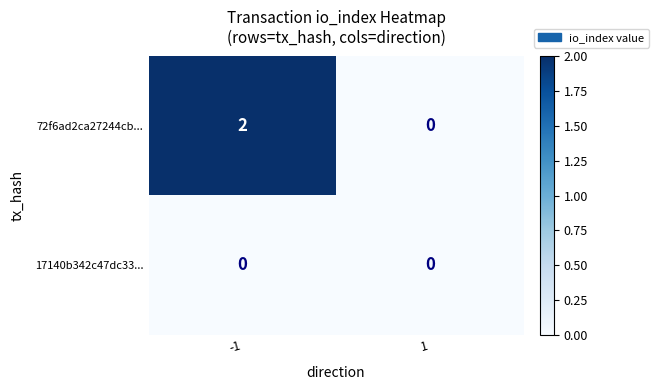

Which series has the largest range (max minus min)?

72f6ad2ca27244cb...